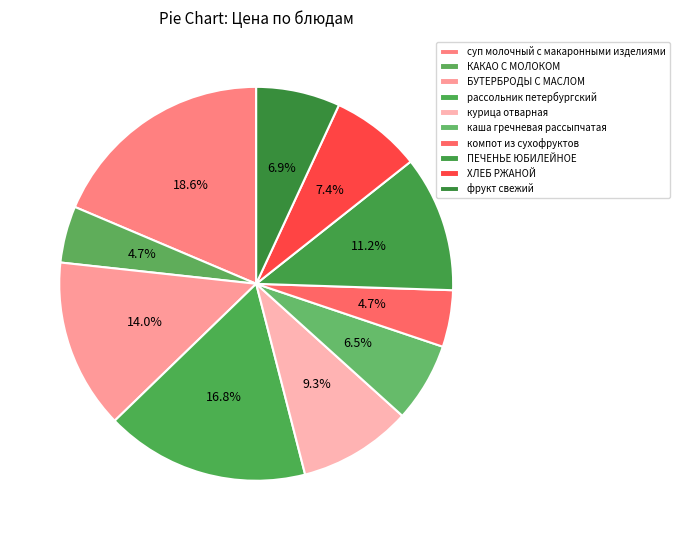

Which category has the biggest portion of the pie?

суп молочный с макаронными изделиями